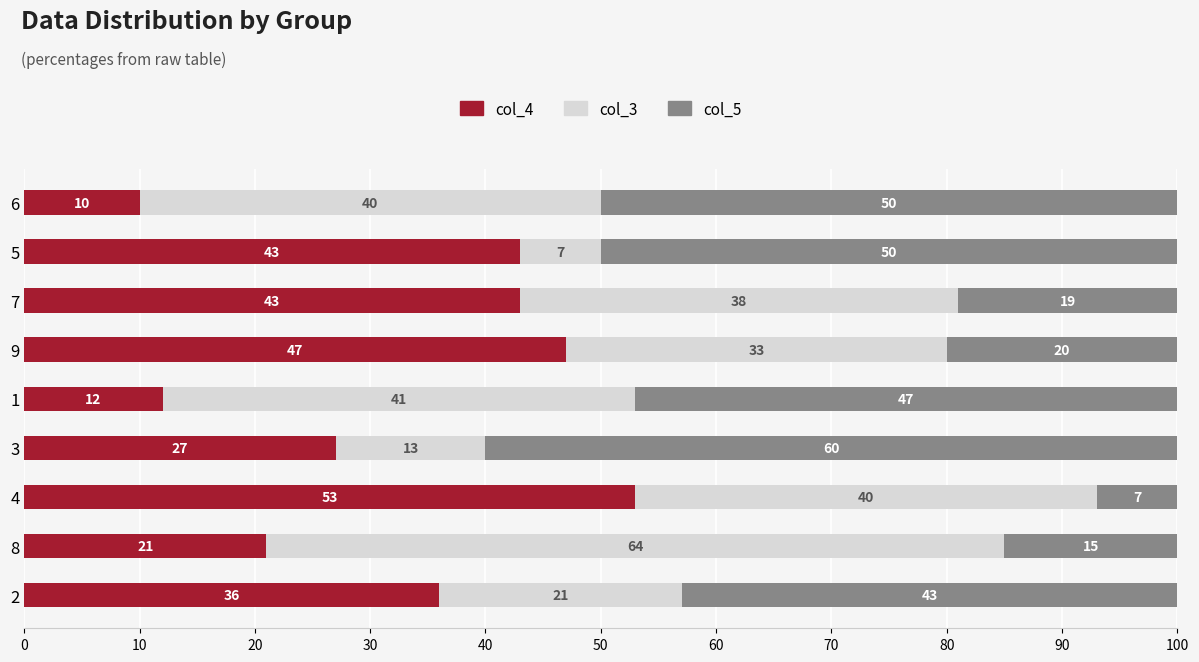

True or false: col_4 has a value of 75 at 9.

False